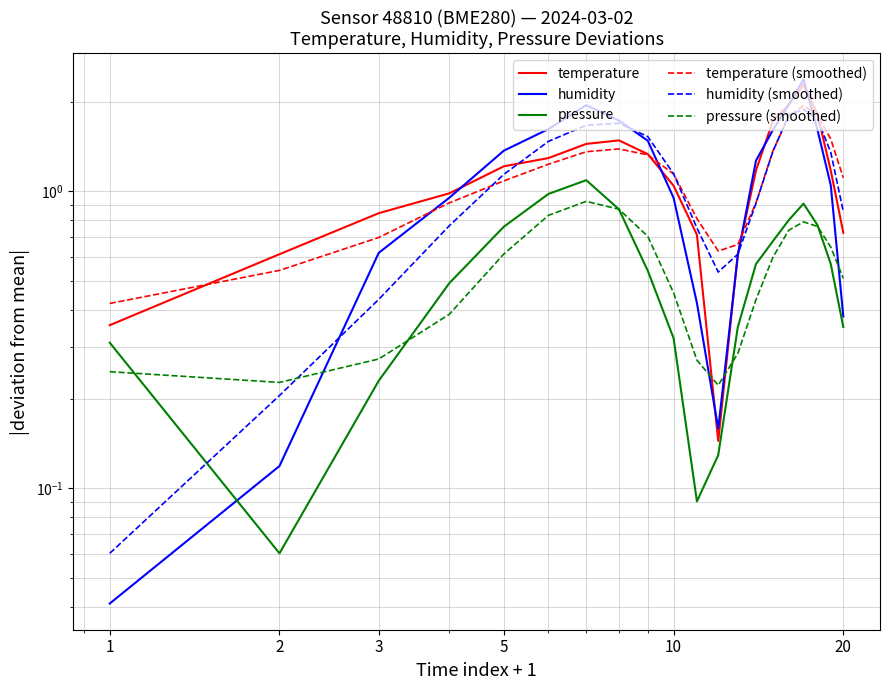

Which series has the largest range (max minus min)?

humidity